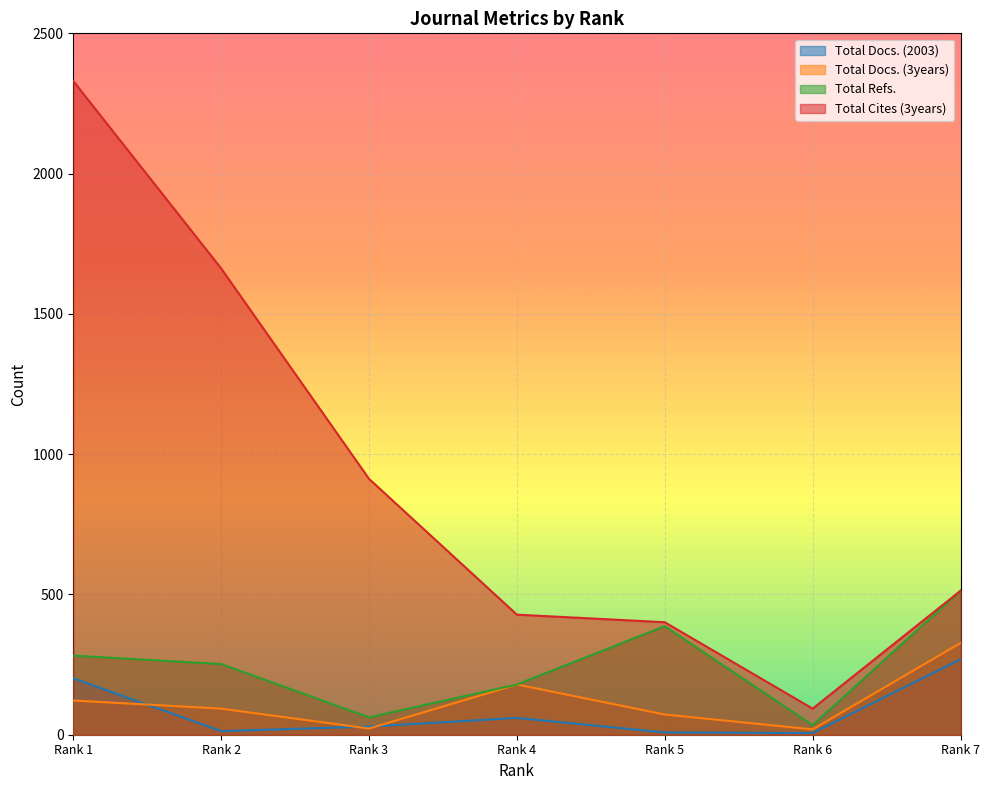

At which category does the chart reach its peak across all series?

Rank 1